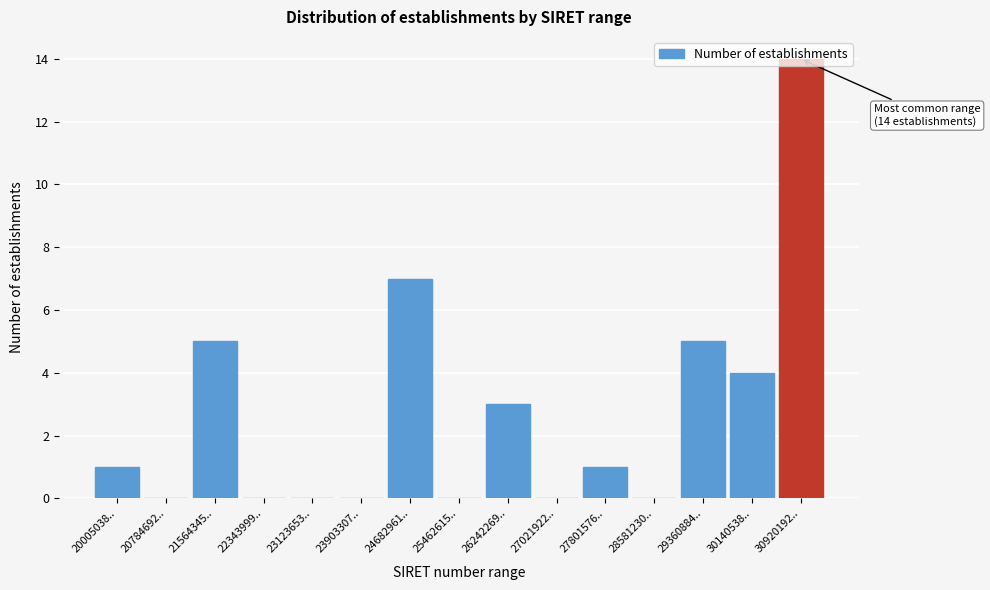

Which has a higher value, 26242269.. or 24682961..?

24682961..